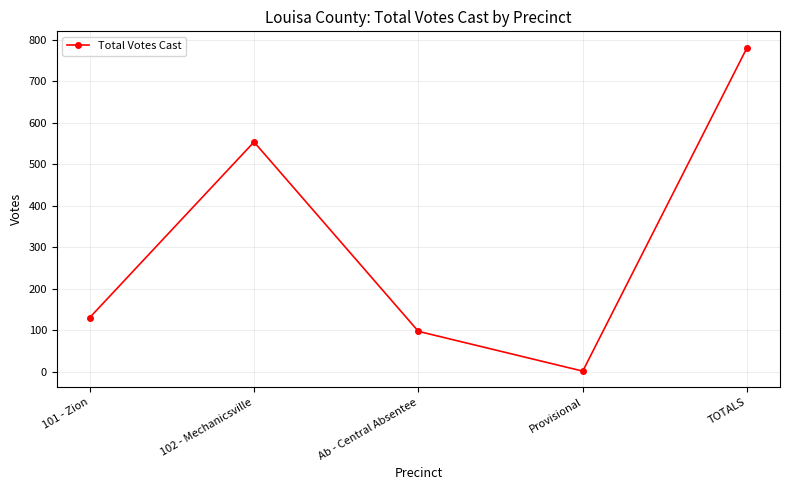

Read the value at Ab - Central Absentee.

97